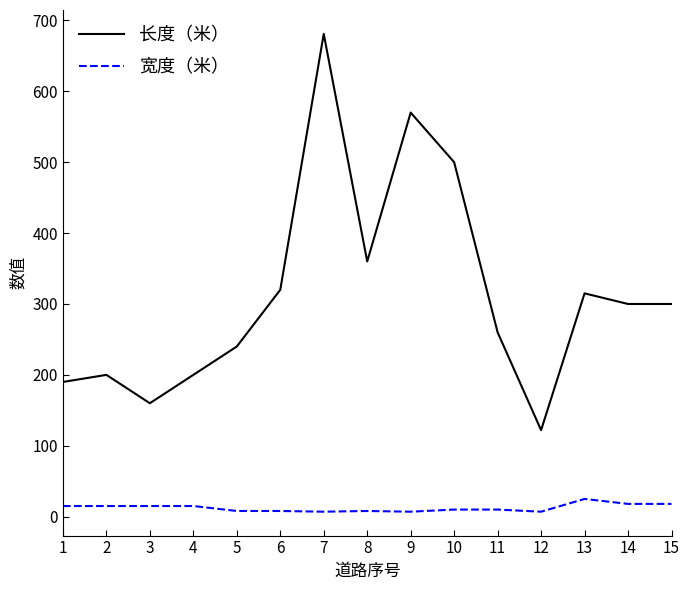

Count the number of data series in this chart.

2